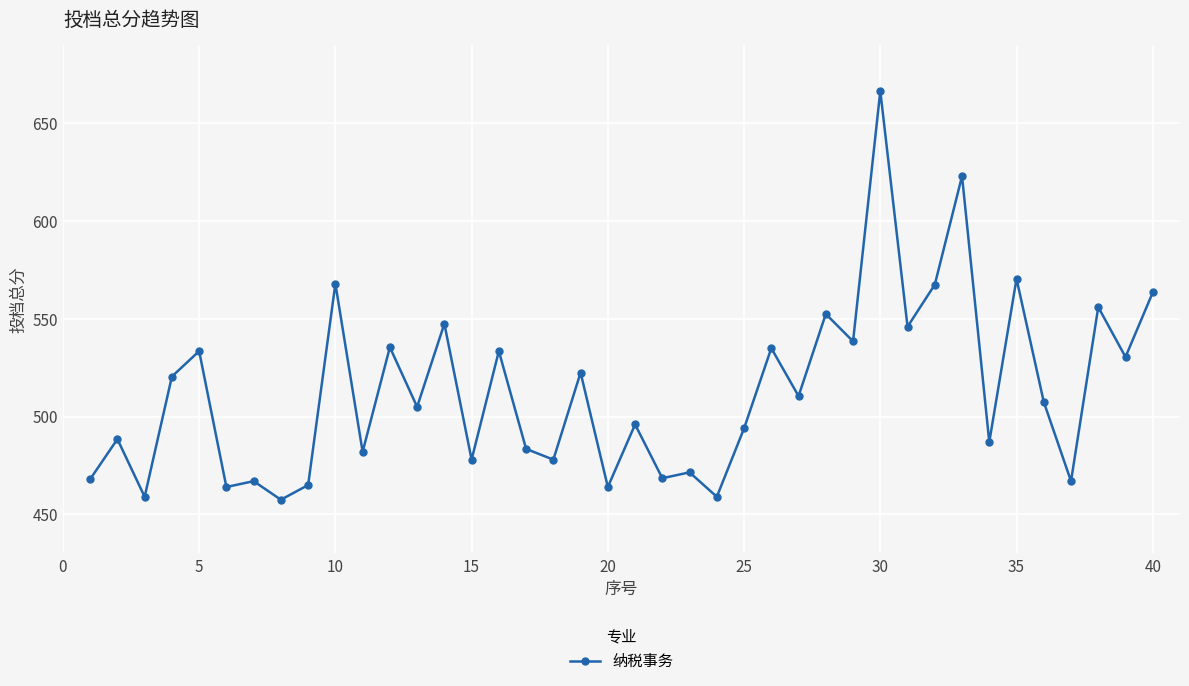

What is the value of the 5th point from the left?

533.5